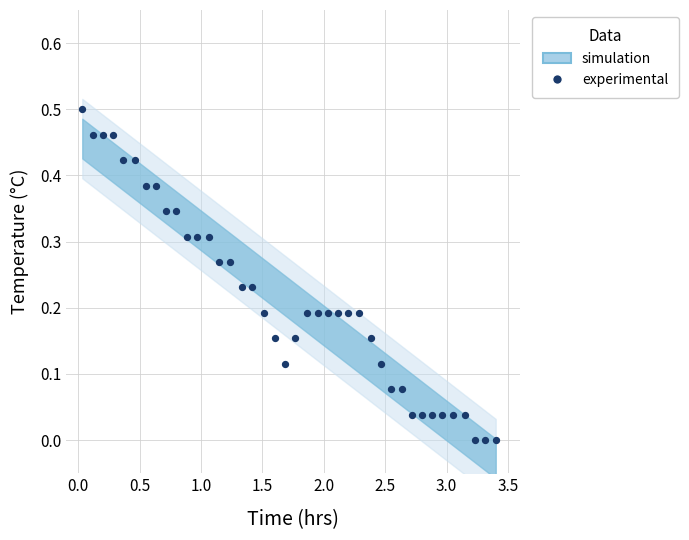

What is the range of X values (max minus min)?

3.4